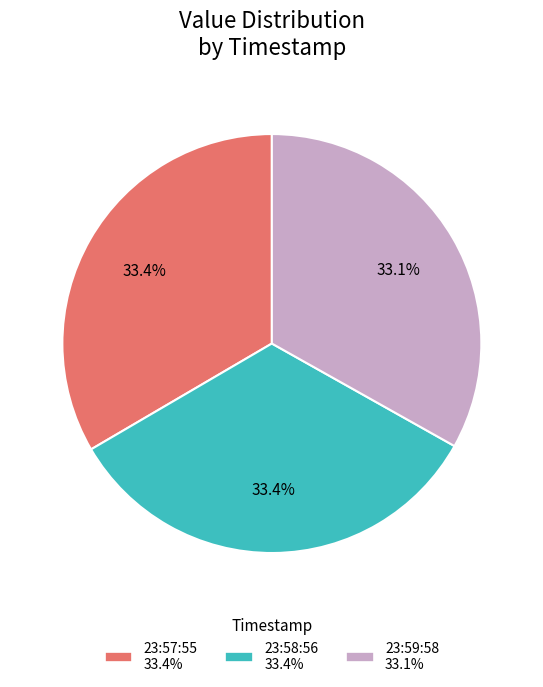

Does 23:59:58 33.1% account for over 50% of the chart?

No